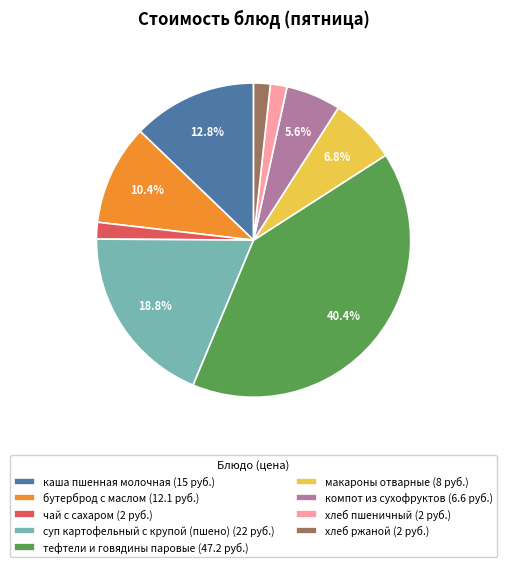

How many segments does this pie chart have?

9